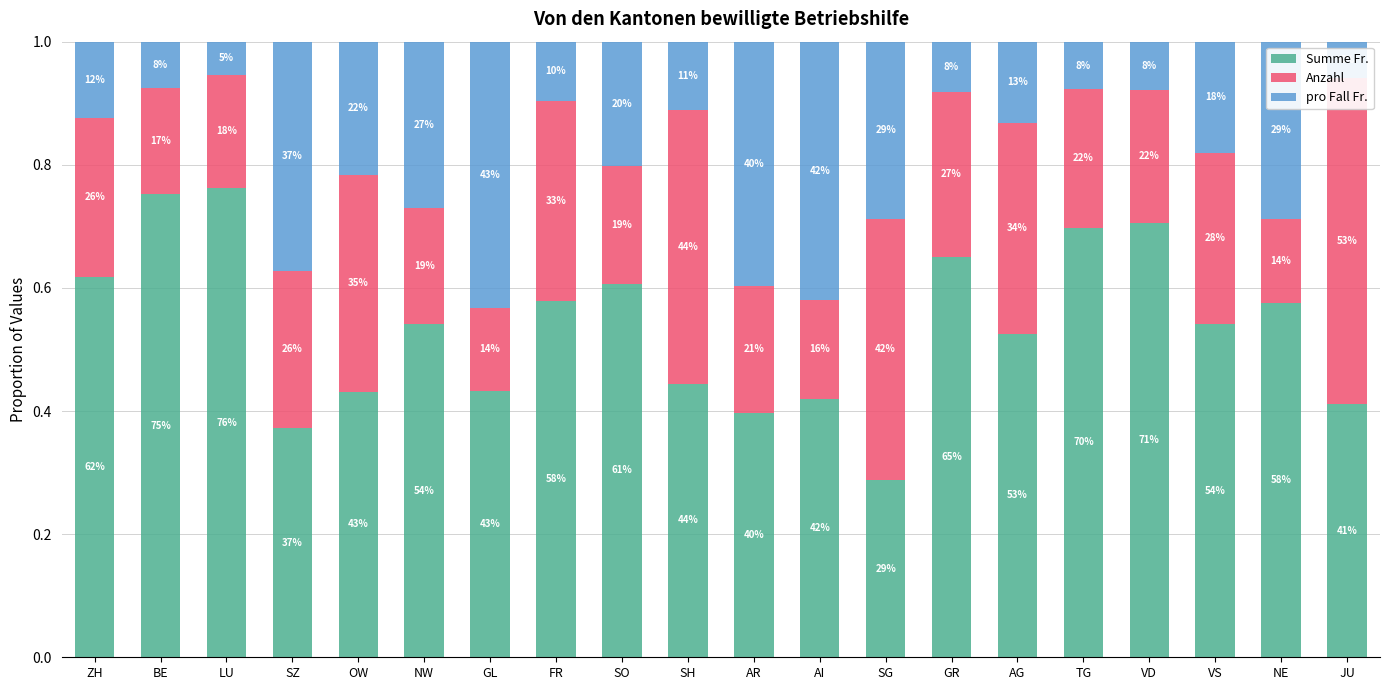

What is the spread (max minus min) of values at GR?

0.6